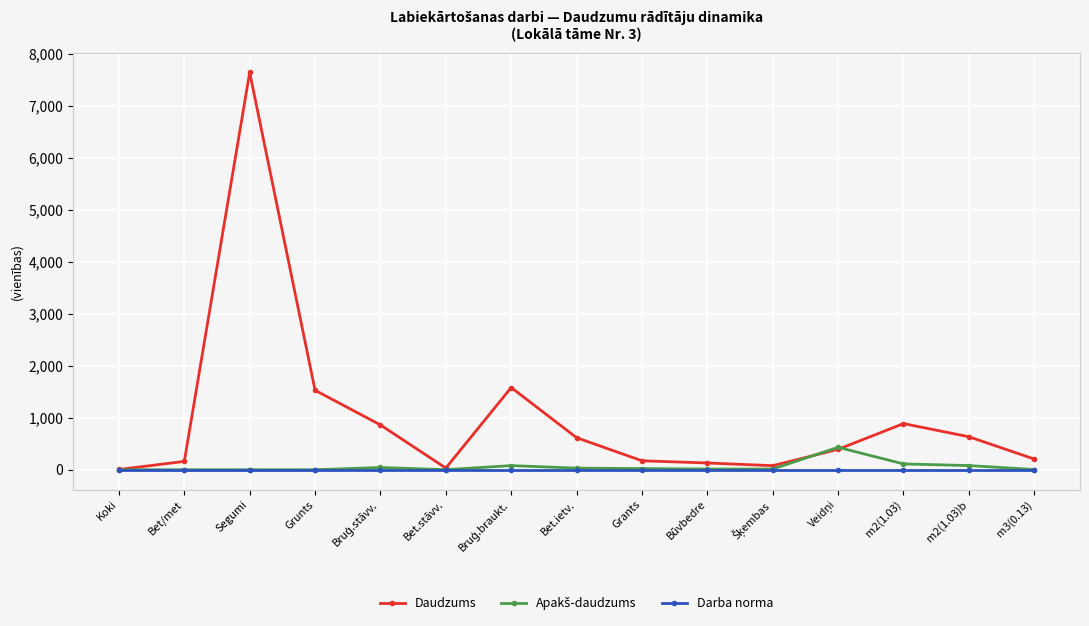

At which category is the sum across all series the highest?

Segumi